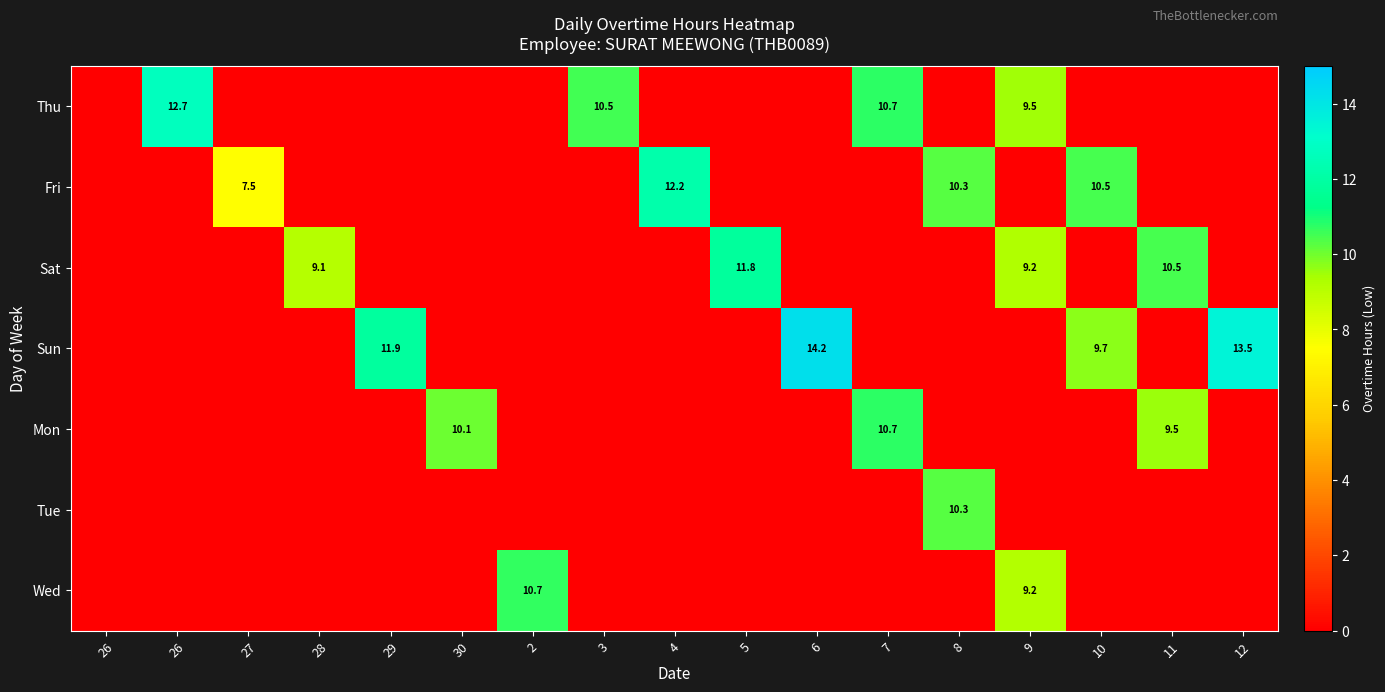

Which series has the largest total across all categories?

Sun